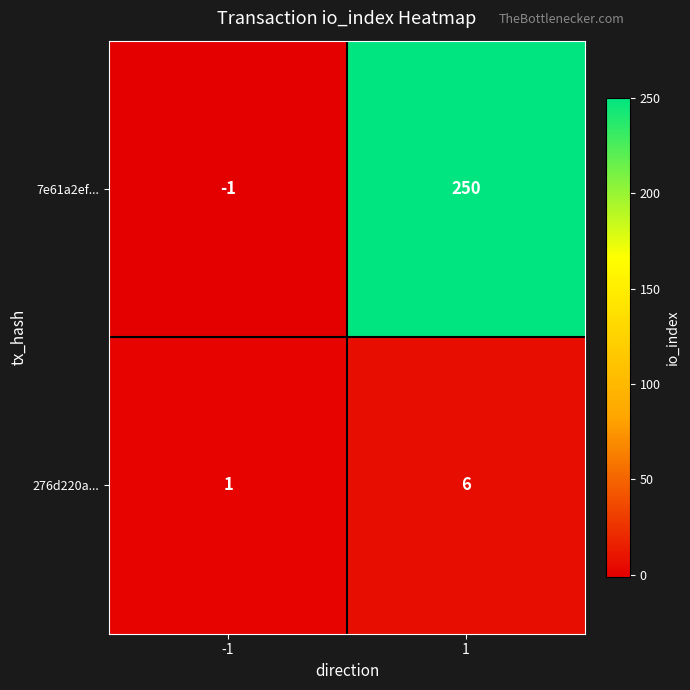

The value of 7e61a2ef... at -1 is 0. True or false?

False